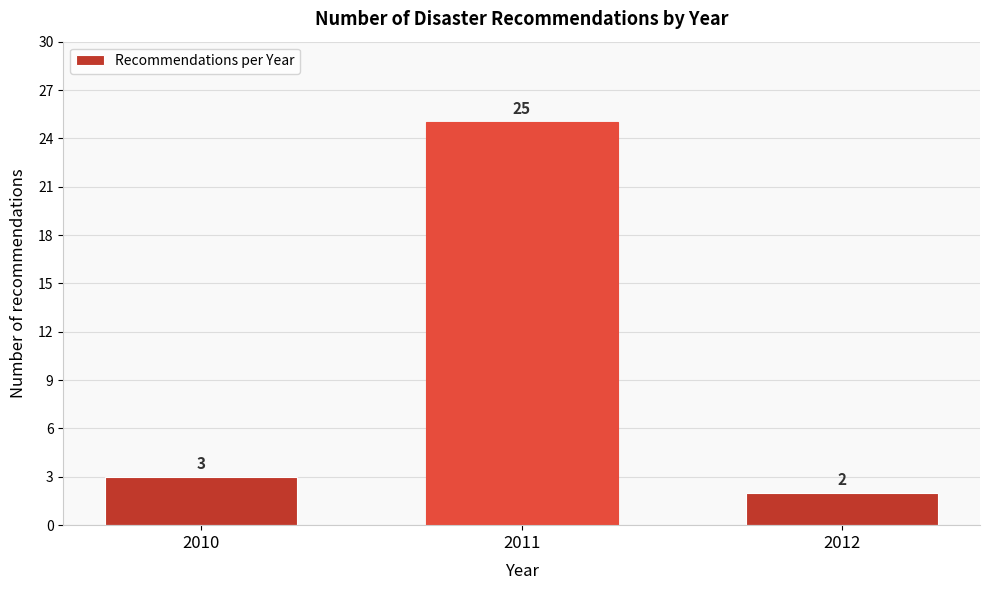

Reading left to right, what are all the values shown in this chart?

2010=3	2011=25	2012=2